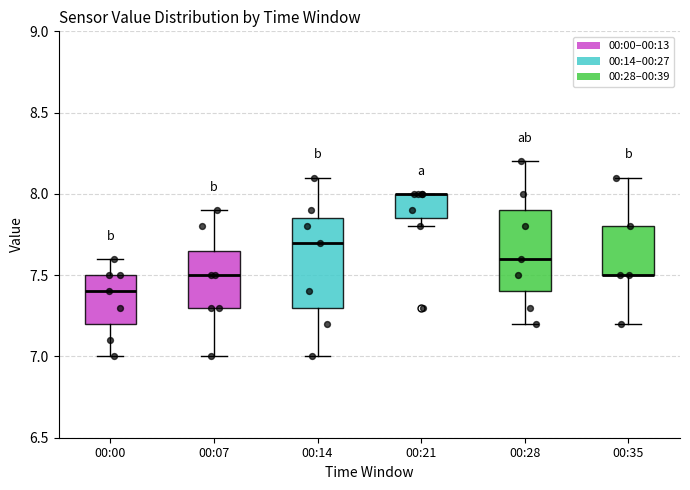

Reading left to right, transcribe this box plot: for each box, give where its median line is, the range the box spans, and where its two whiskers end, as read against the y-axis. The values are not printed on the chart, so give them approximately, as read against the axis.

00:00: median 7.40, box 7.20 to 7.50, whiskers 7.00 to 7.60
00:07: median 7.50, box 7.30 to 7.65, whiskers 7.00 to 7.90
00:14: median 7.70, box 7.30 to 7.85, whiskers 7.00 to 8.10
00:21: median 8.00 (drawn on the box's upper edge), box 7.85 to 8.00, whiskers 7.80 to 8.00
00:28: median 7.60, box 7.40 to 7.90, whiskers 7.20 to 8.20
00:35: median 7.50 (drawn on the box's lower edge), box 7.50 to 7.80, whiskers 7.20 to 8.10